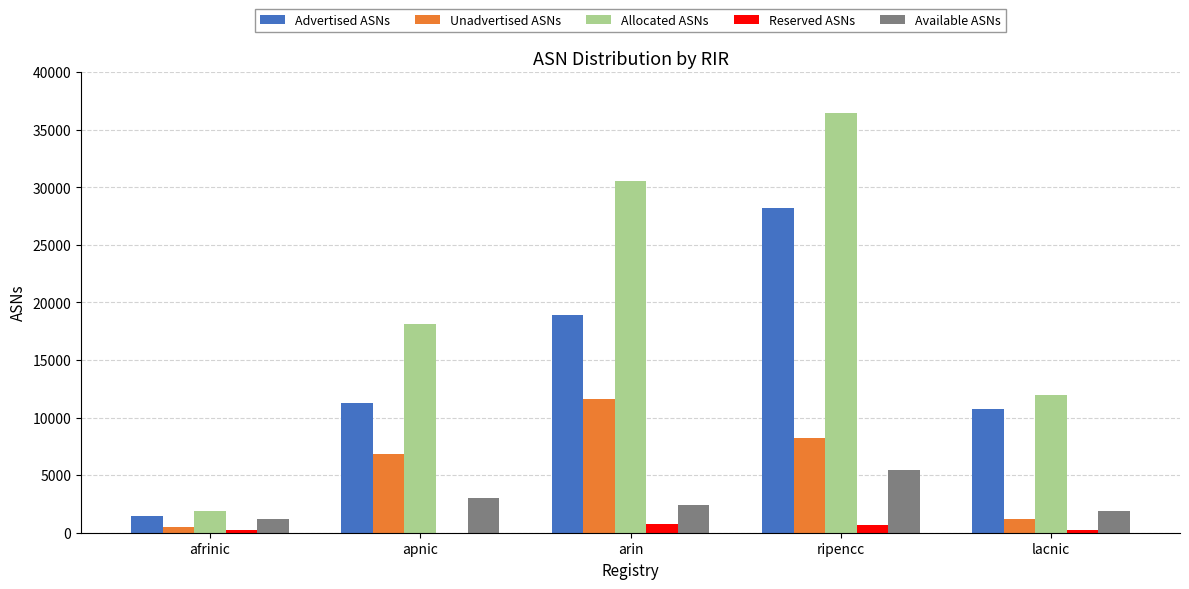

At which label does Reserved ASNs first exceed 264?

arin